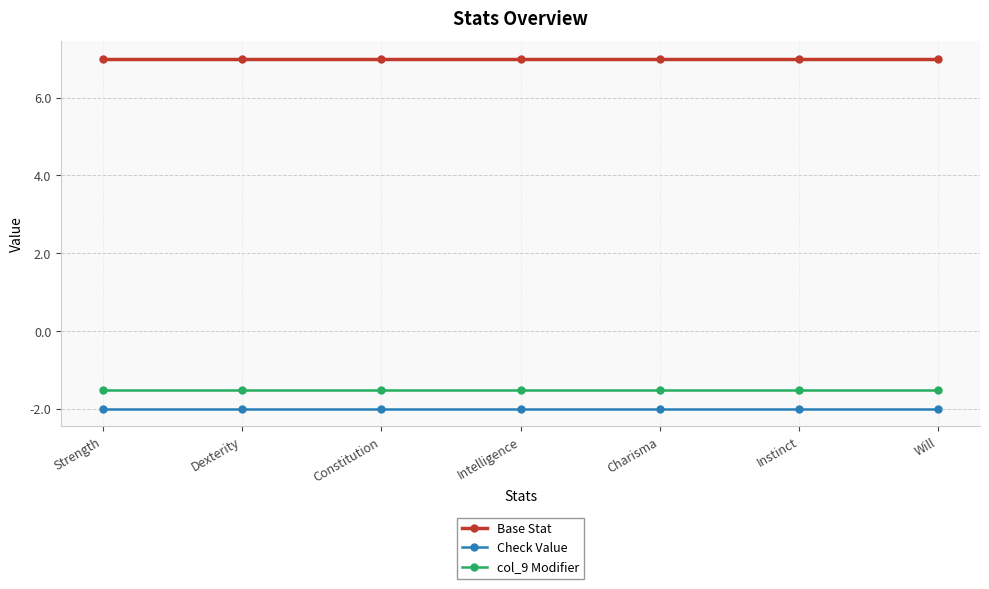

How many series are shown in this chart?

3